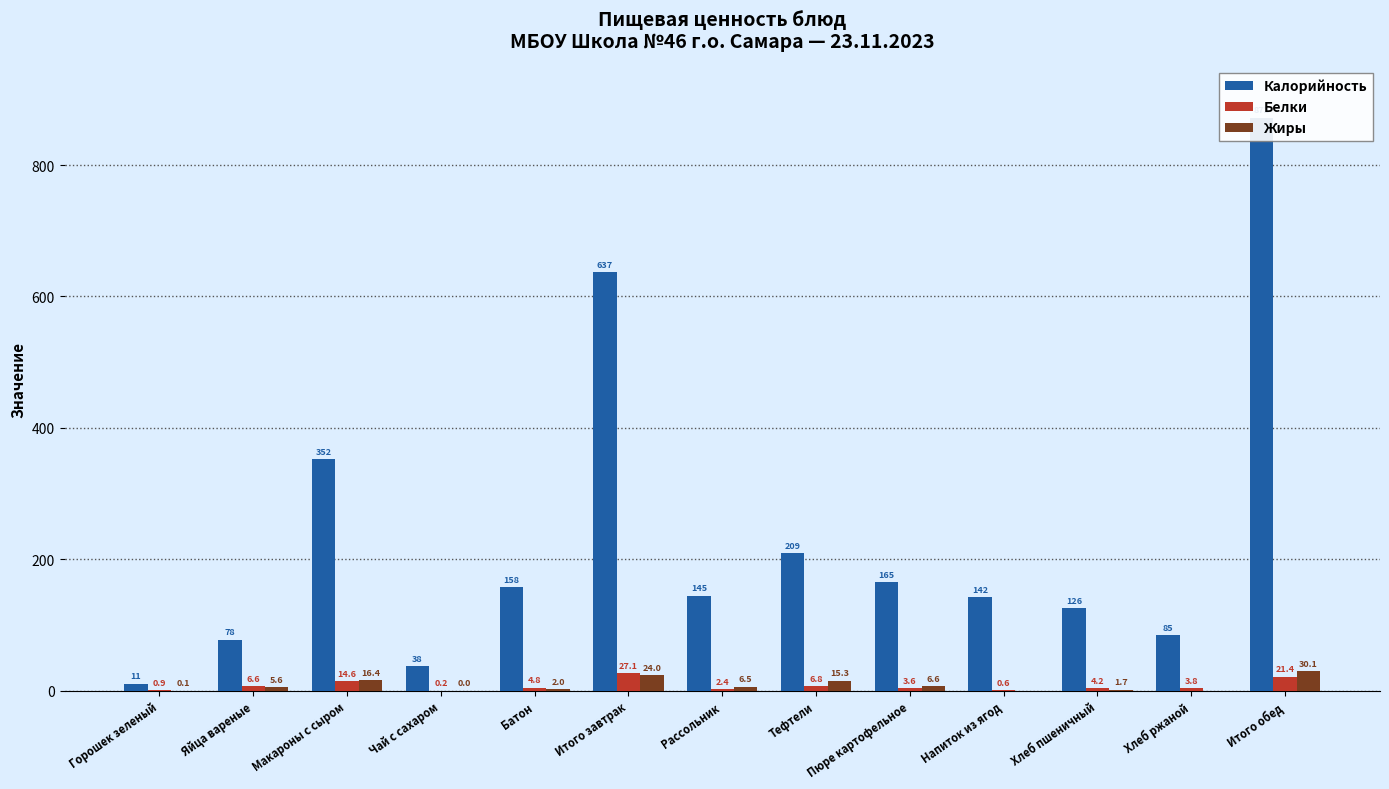

At which label does Жиры reach its peak?

Итого обед